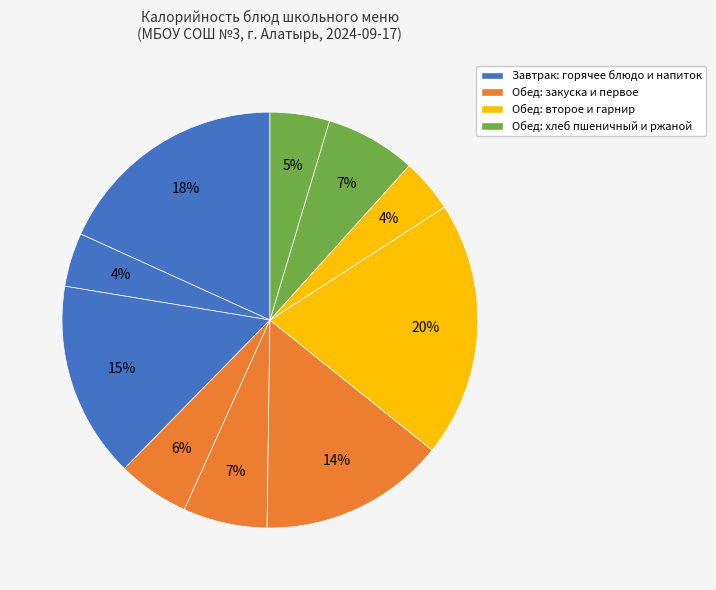

How many segments does this pie chart have?

10